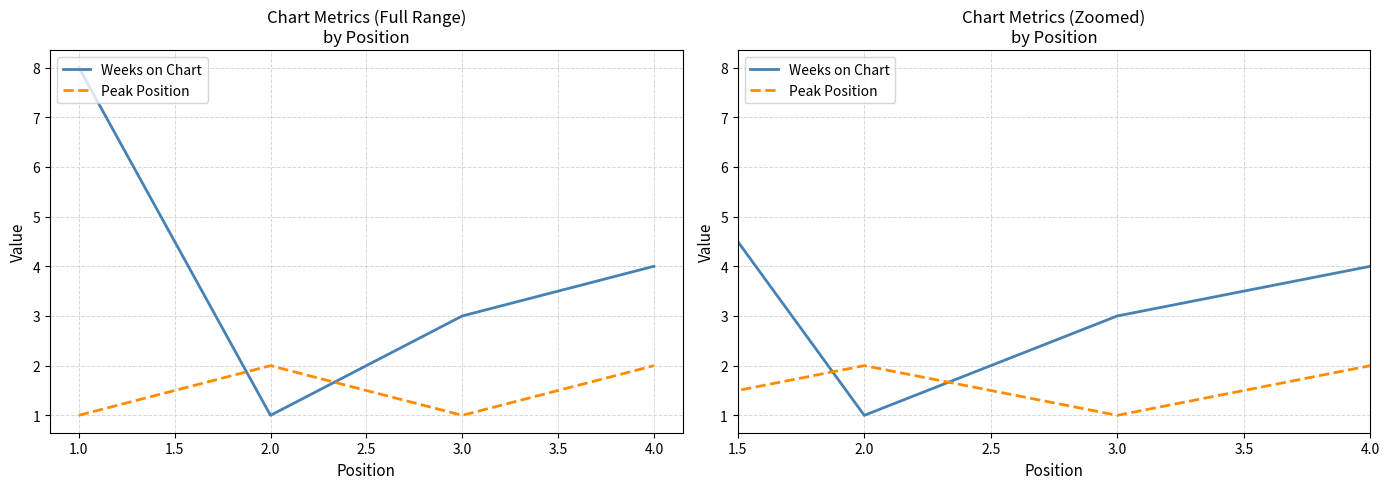

Which has a higher value, 4.0 or 3.0?

4.0